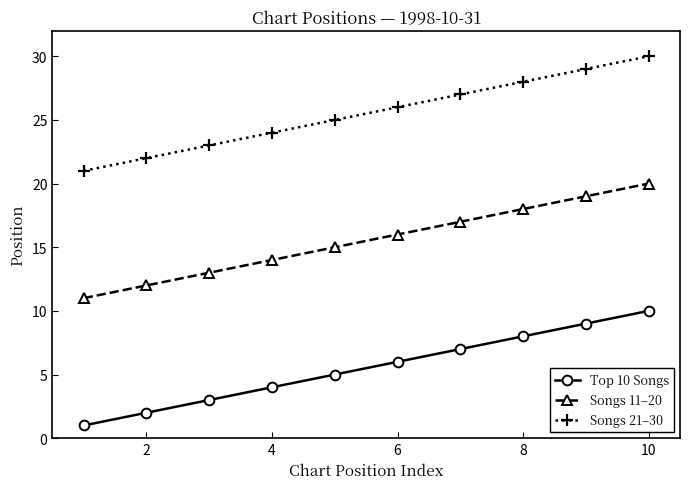

How many values in the Songs 21–30 series are below 26?

5